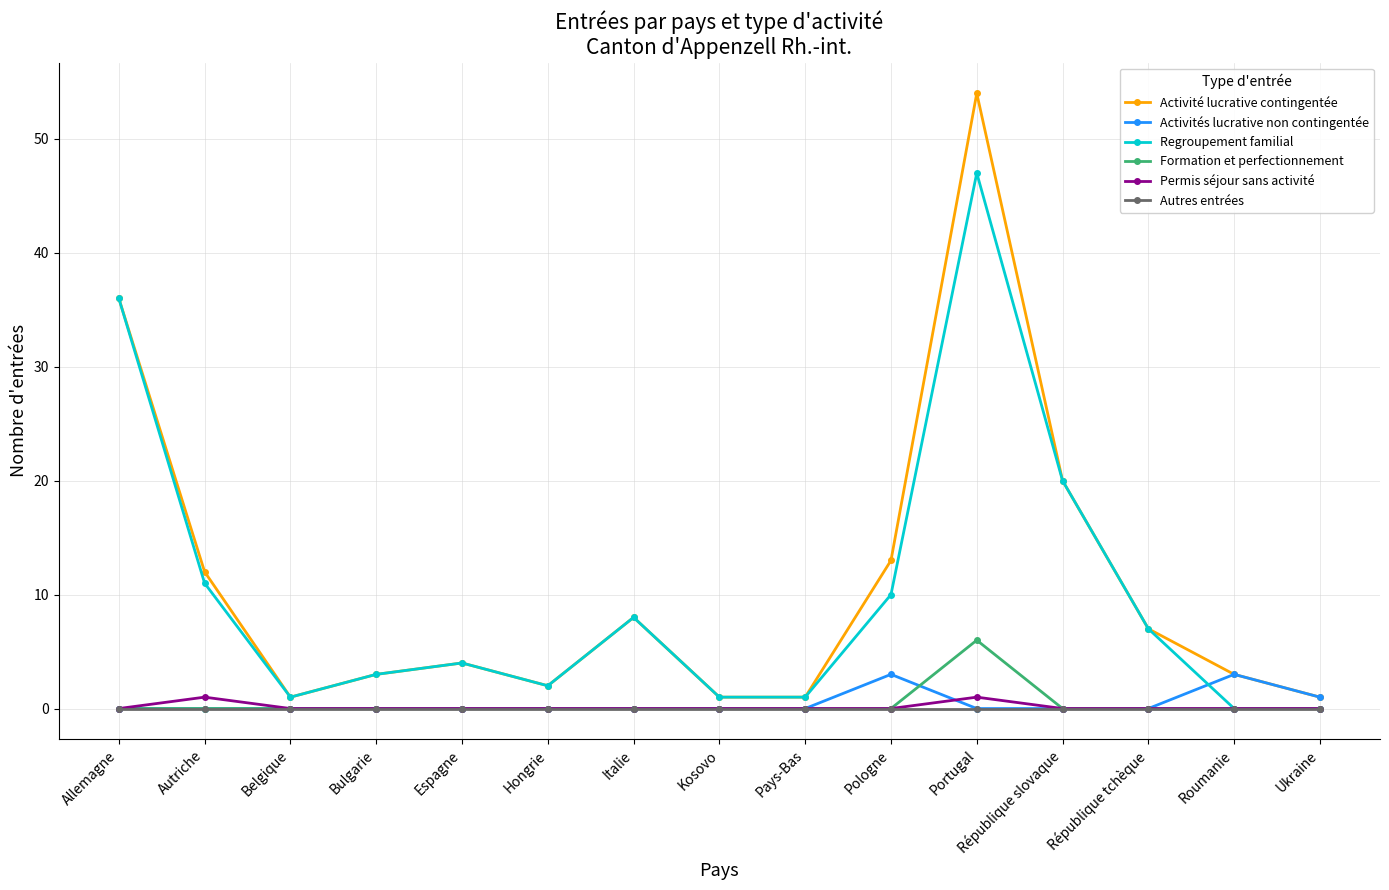

What is the sum of all Formation et perfectionnement values?

6